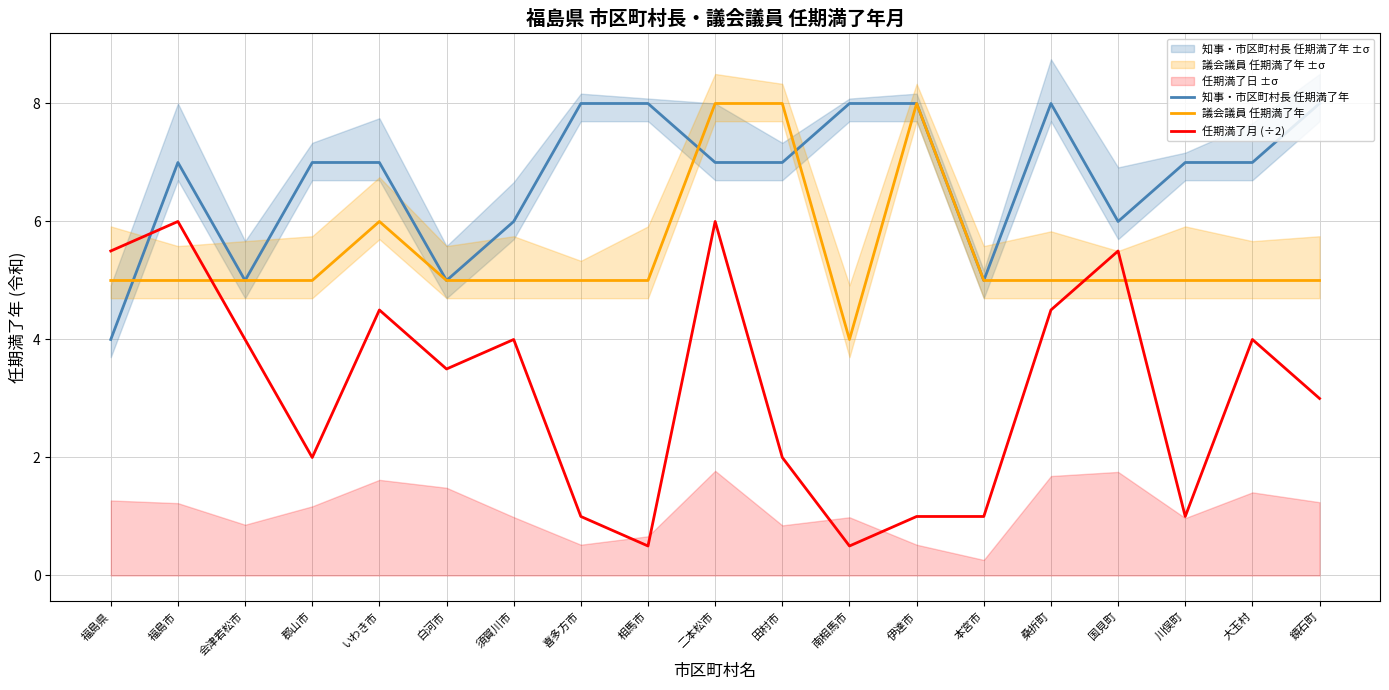

What is the value of the 議会議員 任期満了年 point at the 14th from the left?

5.0